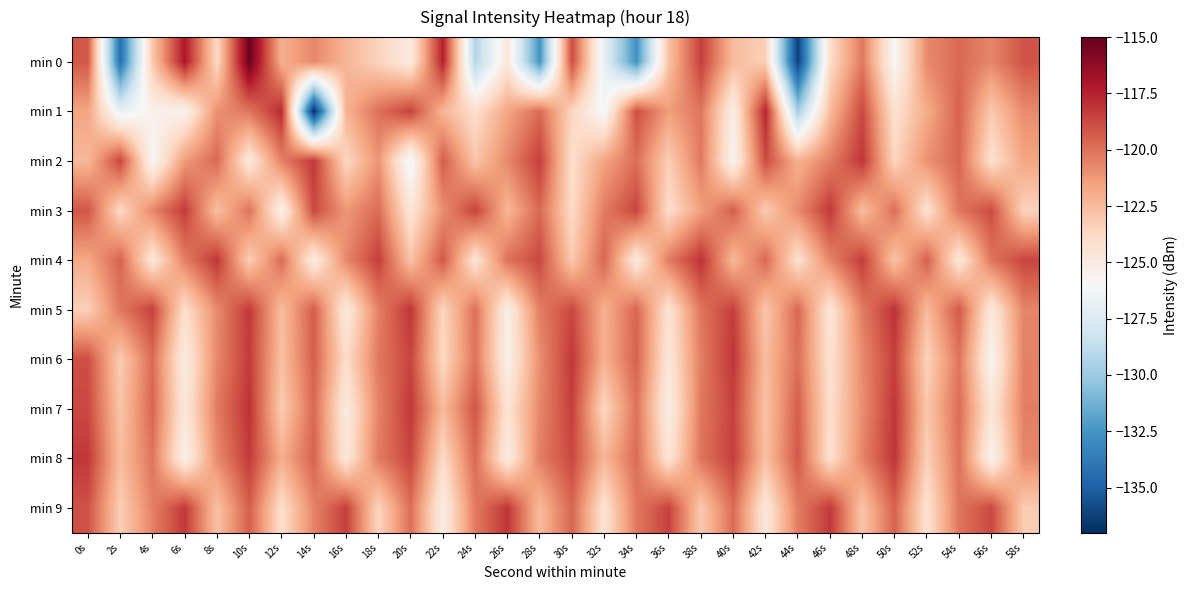

Which category has the lowest value across all series?

14s